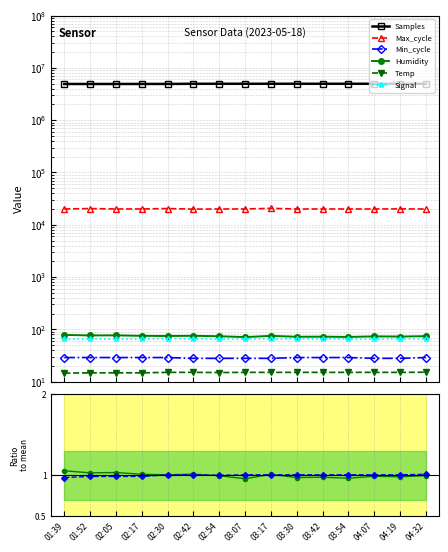

How many lines are shown in the chart?

6